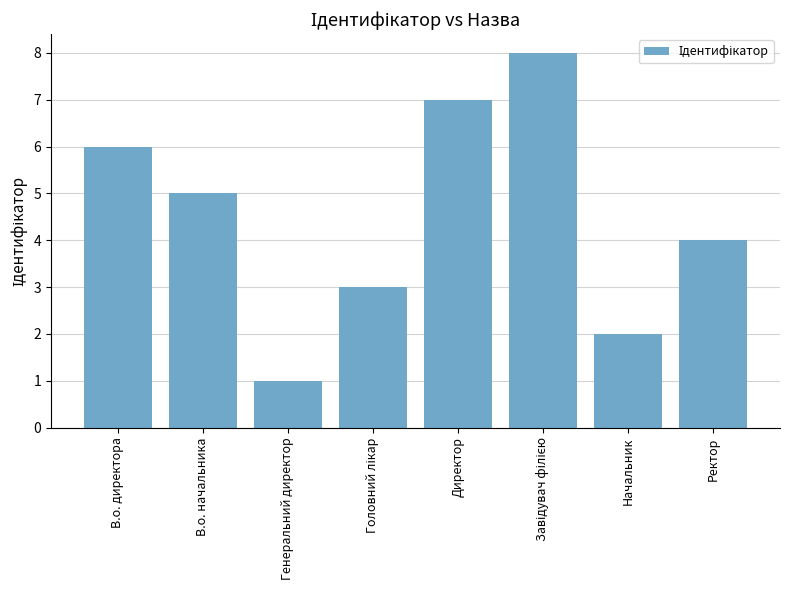

The chart shows a value of 2 at Начальник. True or false?

True